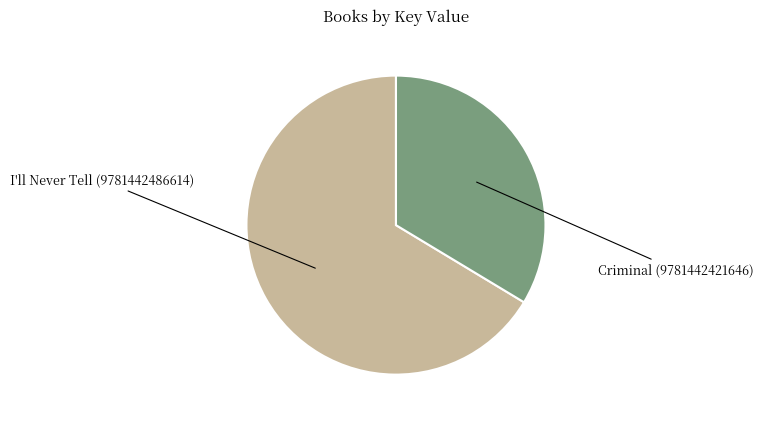

How many slices are in this pie chart?

2